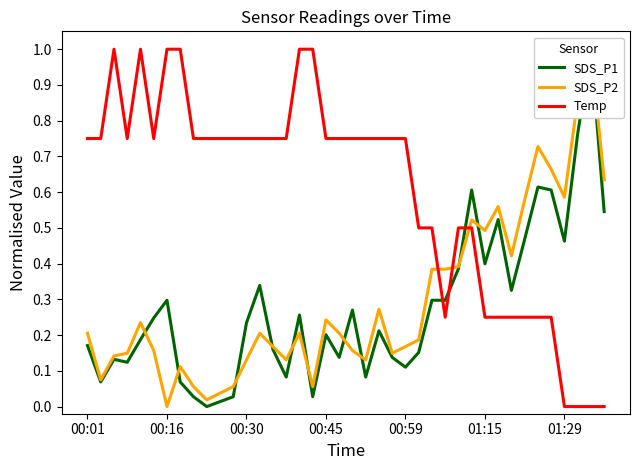

What is the highest value of the Temp series?

1.0